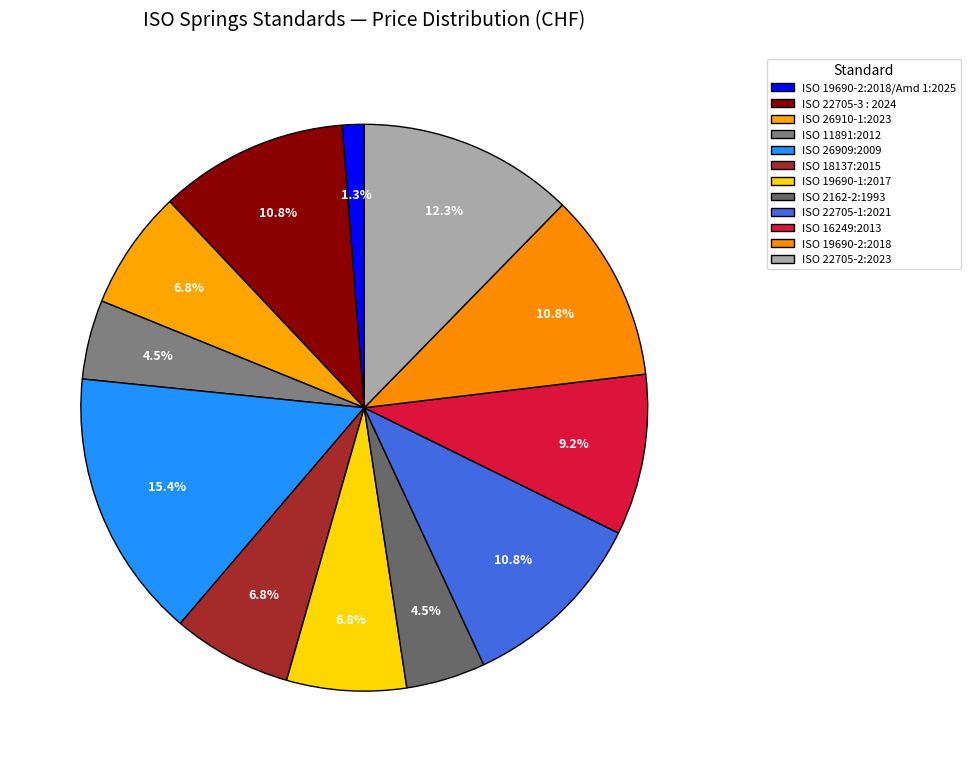

To the nearest percent, what is the average slice percentage?

8%